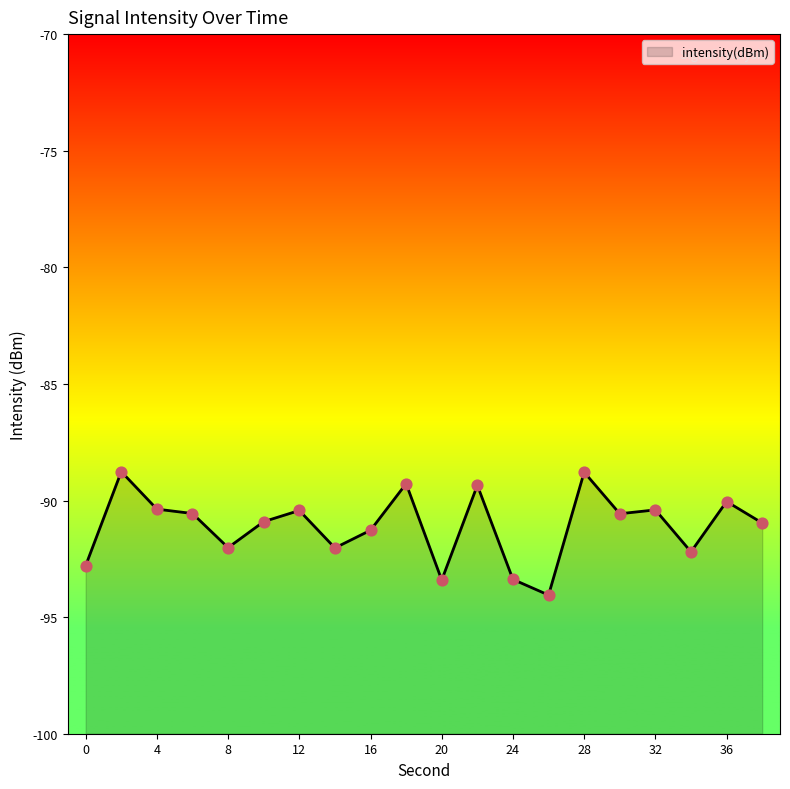

Which has a higher value, 34 or 12?

12